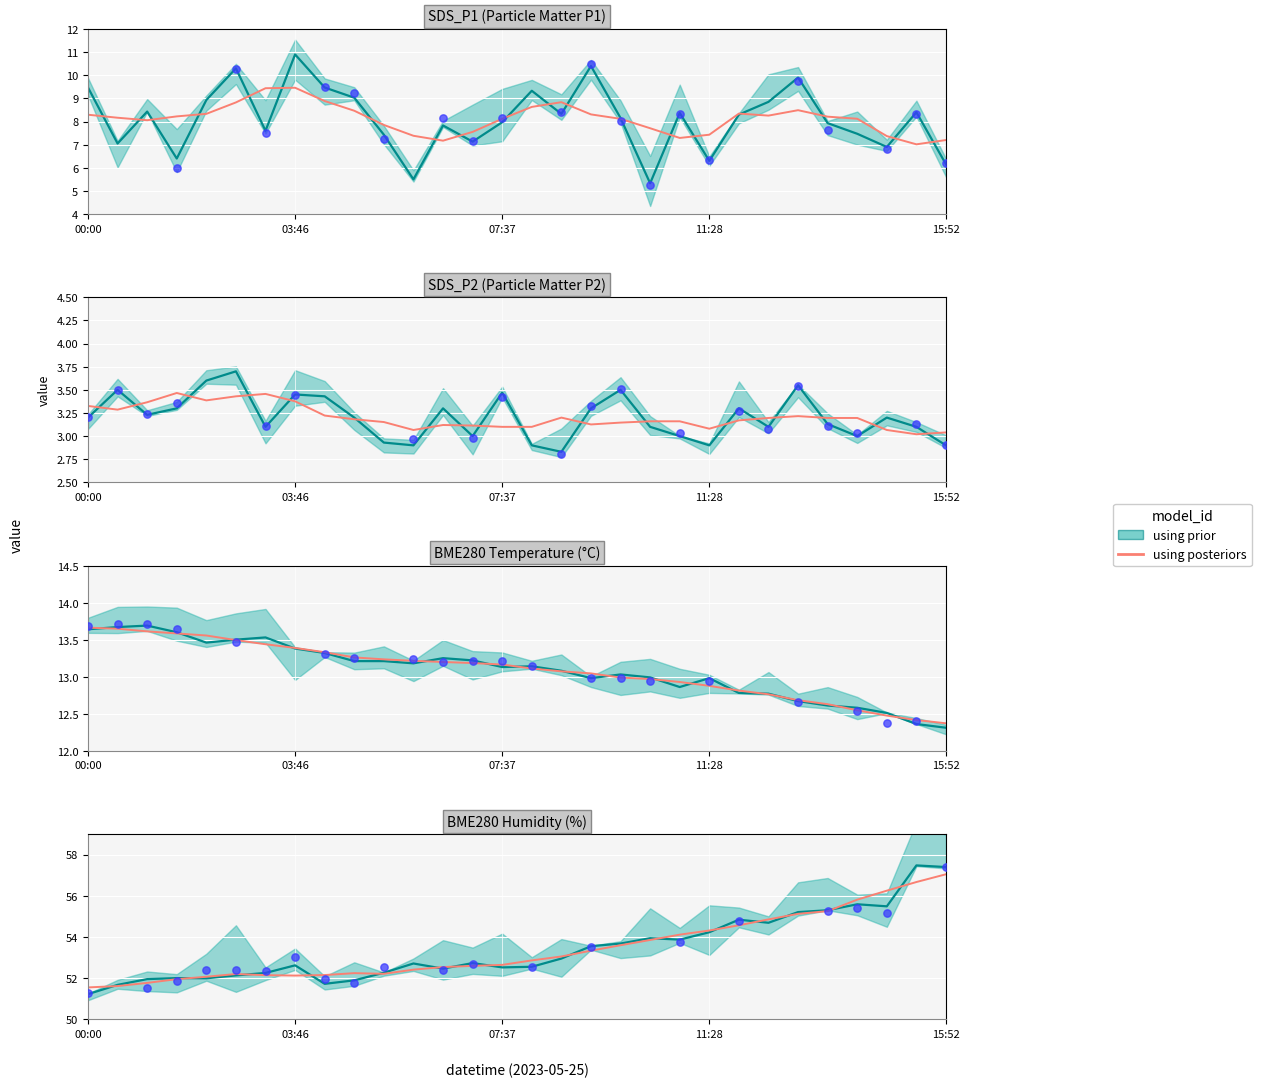

What is the change in value from 07:37 to 17?

+1.6